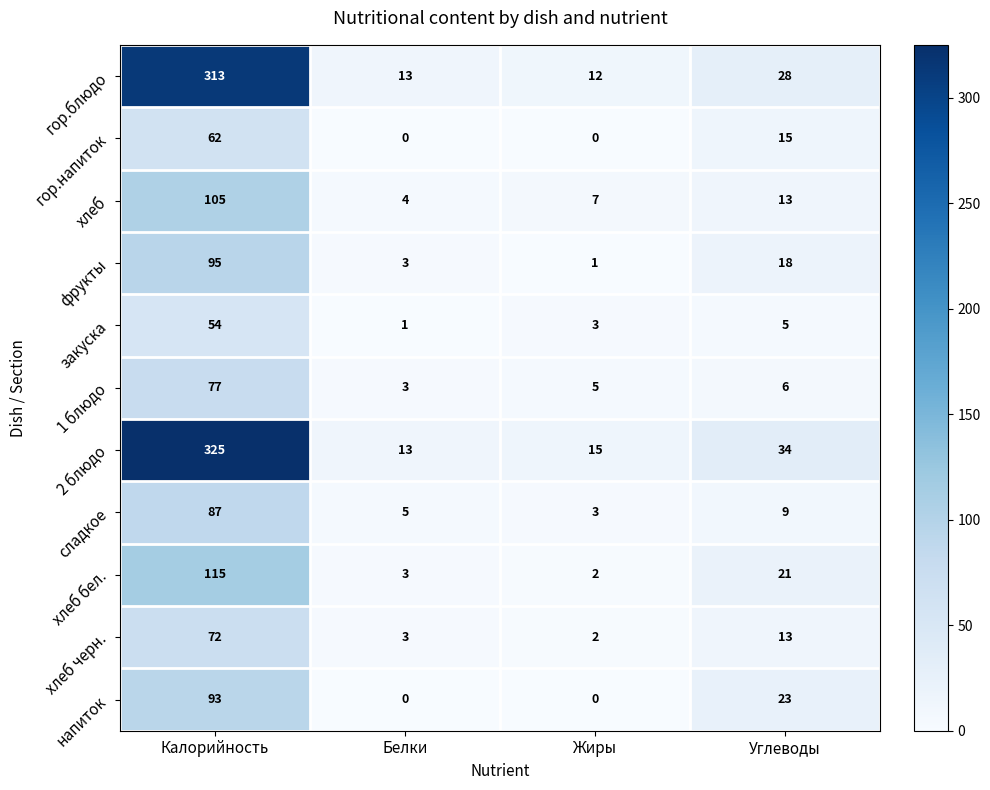

True or false: 1 блюдо has a value of 3 at Белки.

True